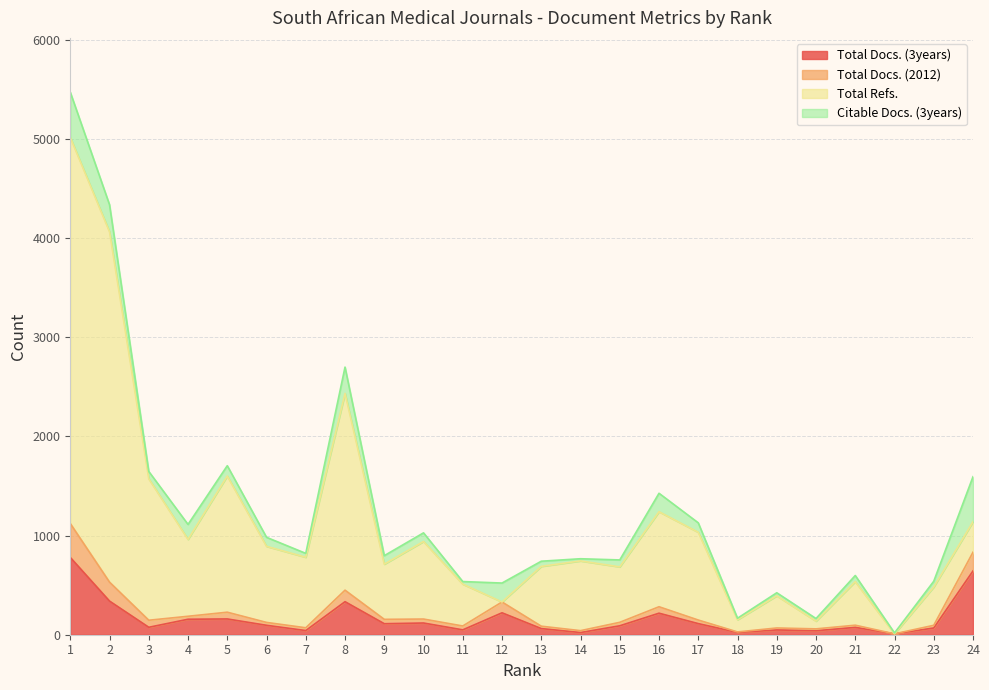

The value of Total Docs. (3years) at 22 is 9. True or false?

True